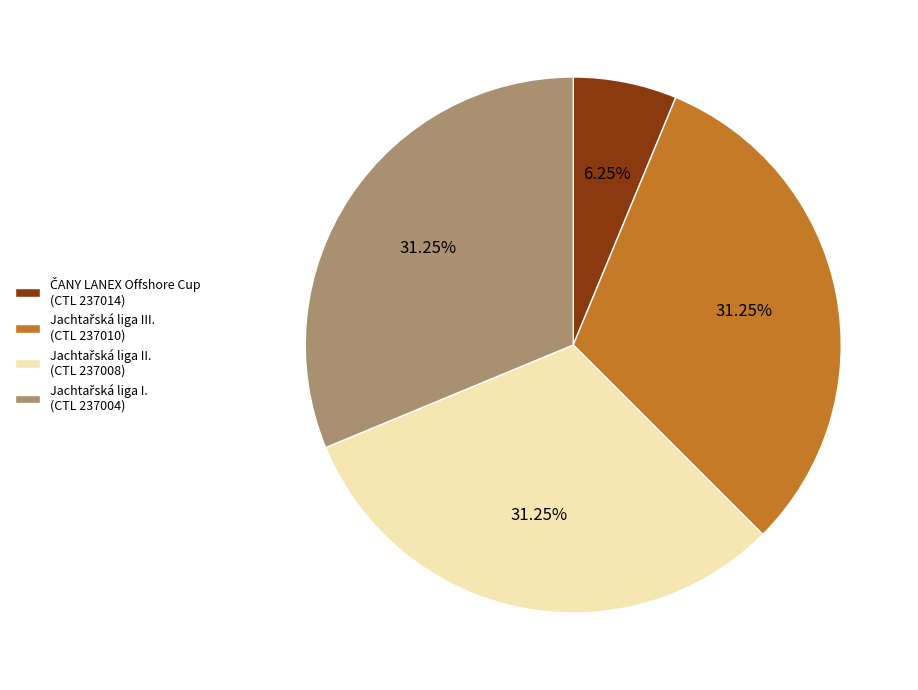

Does any single category account for the majority?

No